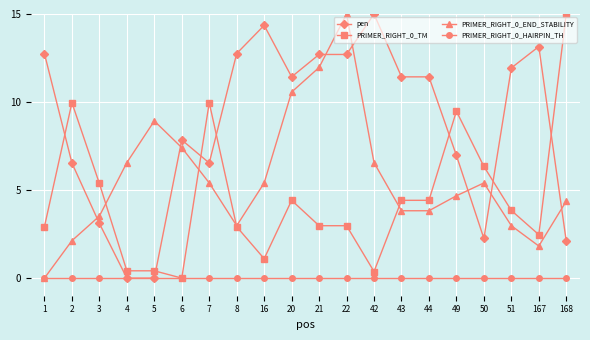

After their last crossing, which series has the higher values: pen or PRIMER_RIGHT_0_END_STABILITY?

PRIMER_RIGHT_0_END_STABILITY